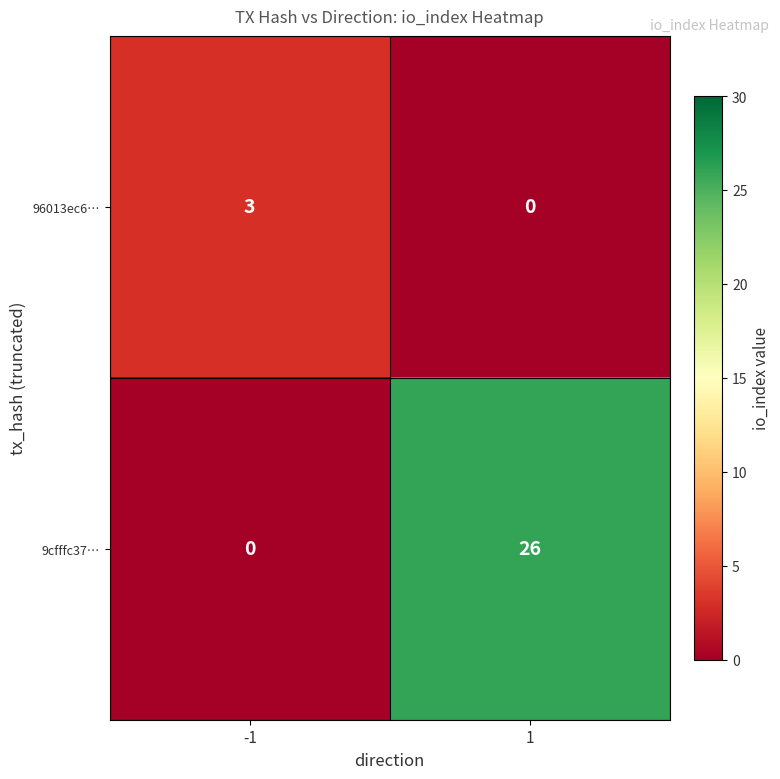

The 96013ec6… series shows 0 at 1. True or false?

True